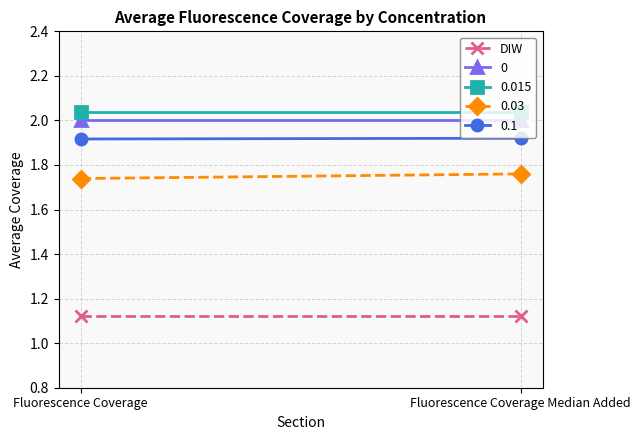

Which label corresponds to the largest value in the chart?

Fluorescence Coverage